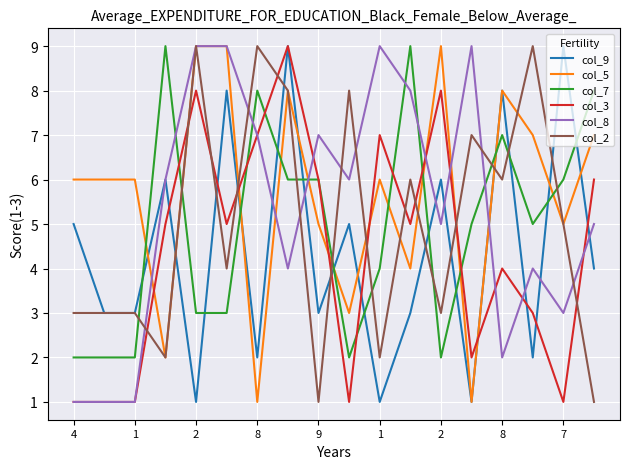

True or false: col_5 and col_3 cross at least once.

True